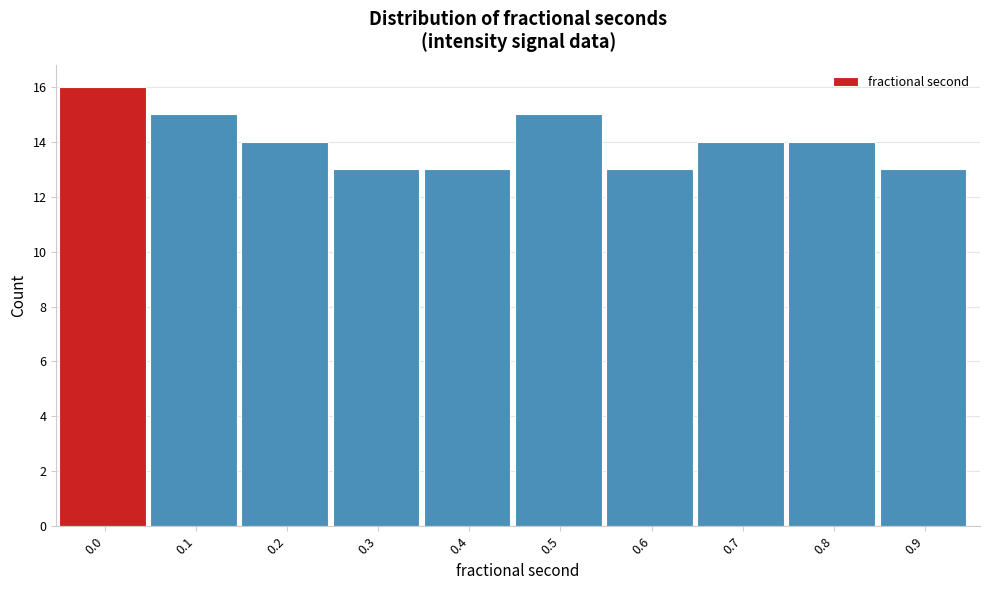

Reading left to right, transcribe all the data shown in this chart.

16	15	14	13	13	15	13	14	14	13